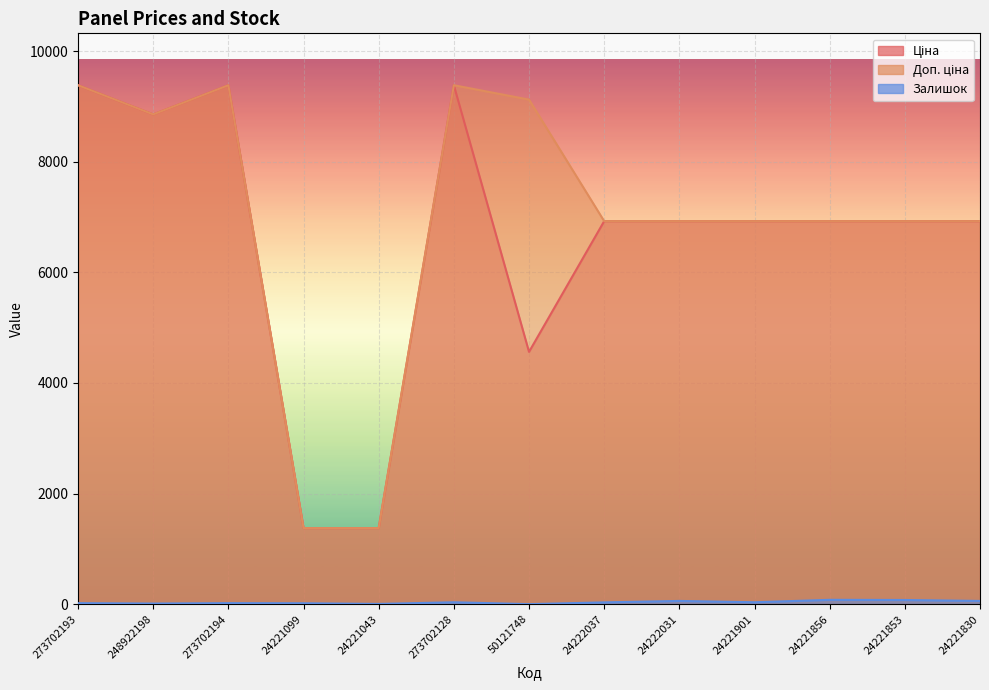

Does the chart display data point markers on the line(s)?

No